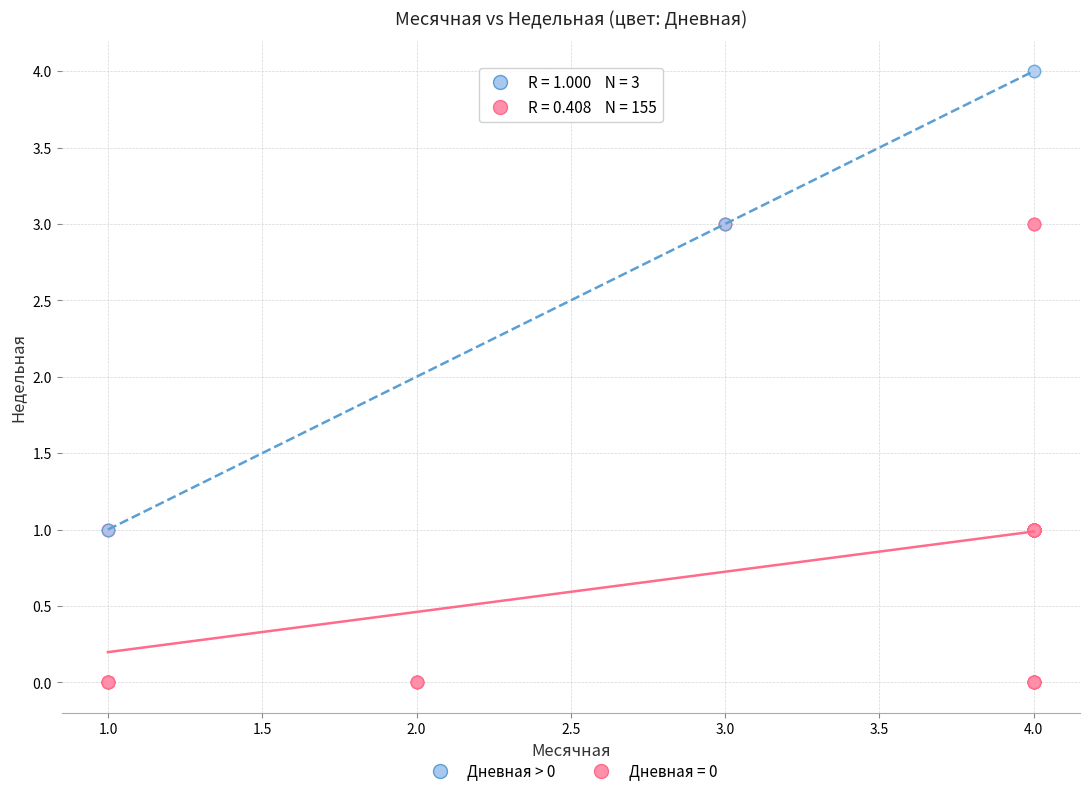

Which series reaches the maximum Y coordinate?

Дневная > 0